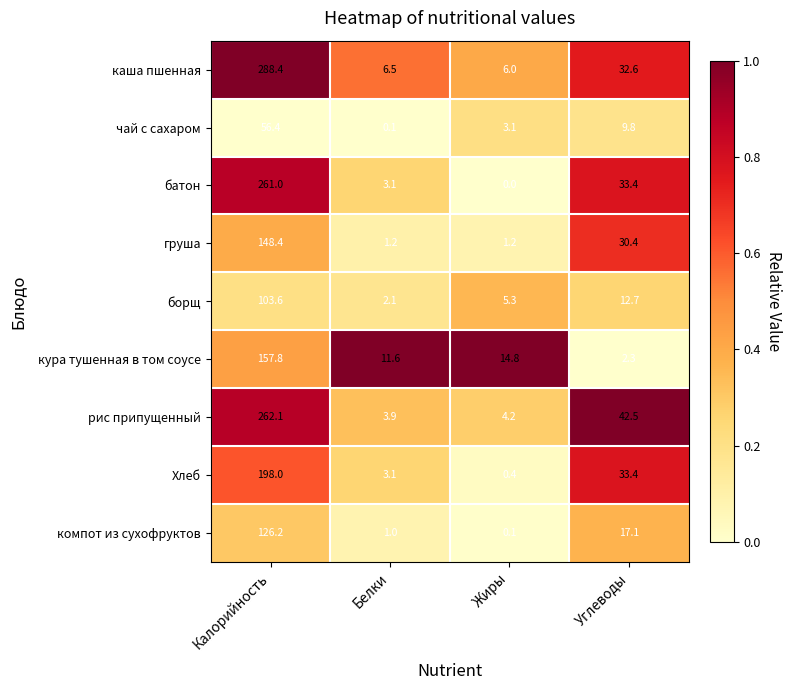

What is the spread (max minus min) of values at Жиры?

14.8